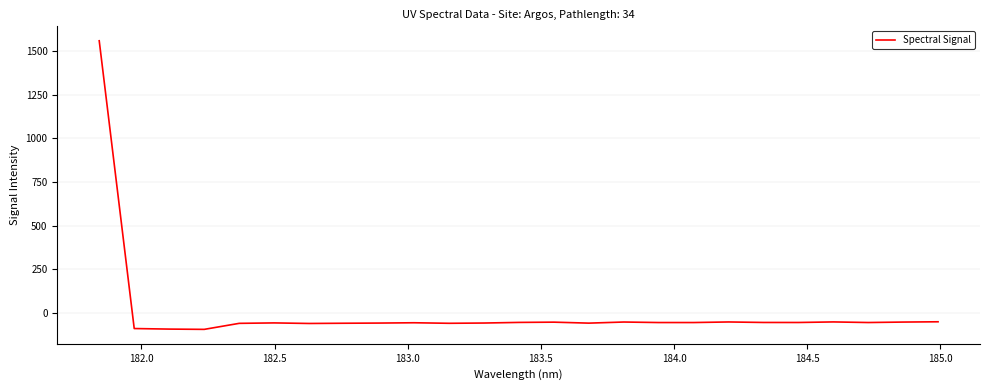

What is the maximum value shown in the chart?

1560.6